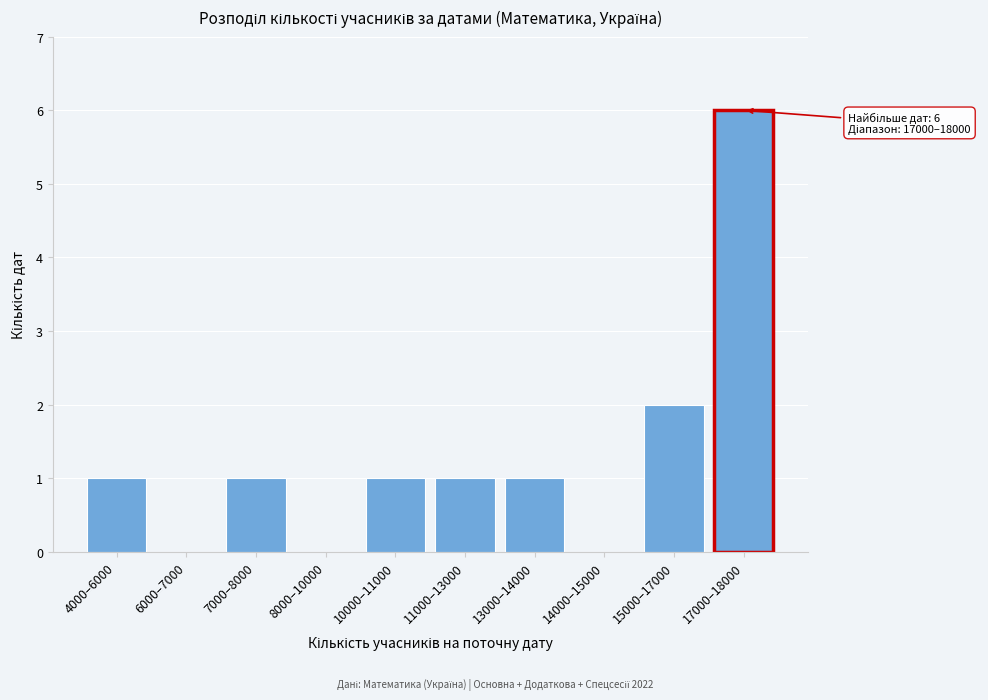

Reading right to left, extract all data points from this chart.

17000–18000=6	15000–17000=2	14000–15000=0	13000–14000=1	11000–13000=1	10000–11000=1	8000–10000=0	7000–8000=1	6000–7000=0	4000–6000=1